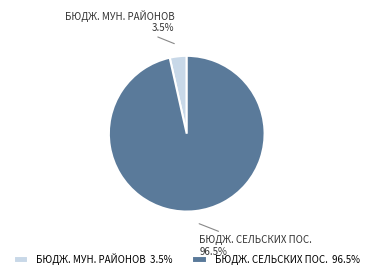

Does any single category account for the majority?

Yes